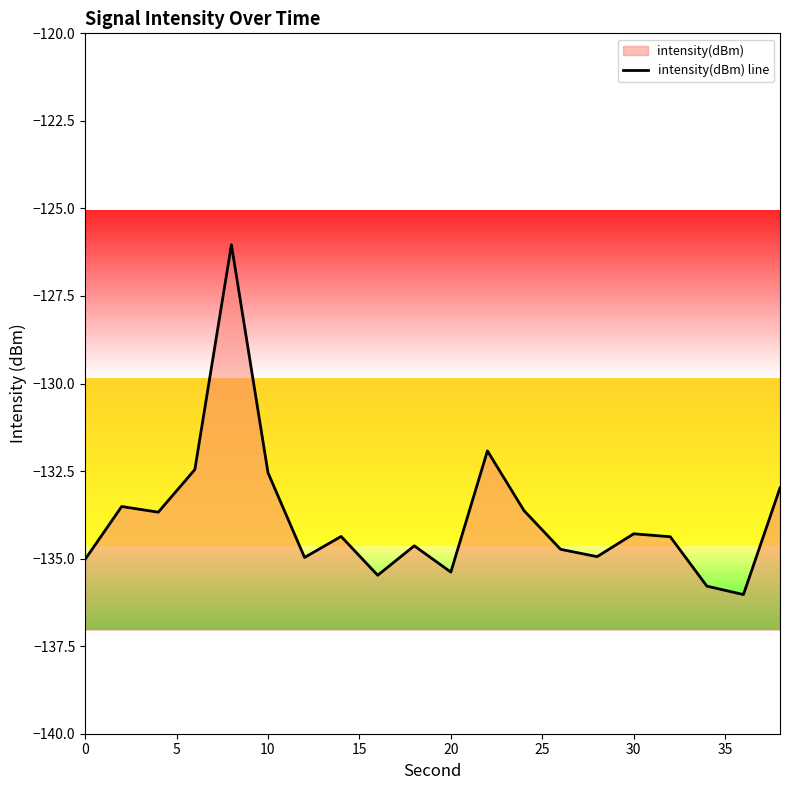

How many data points are less than -134?

12